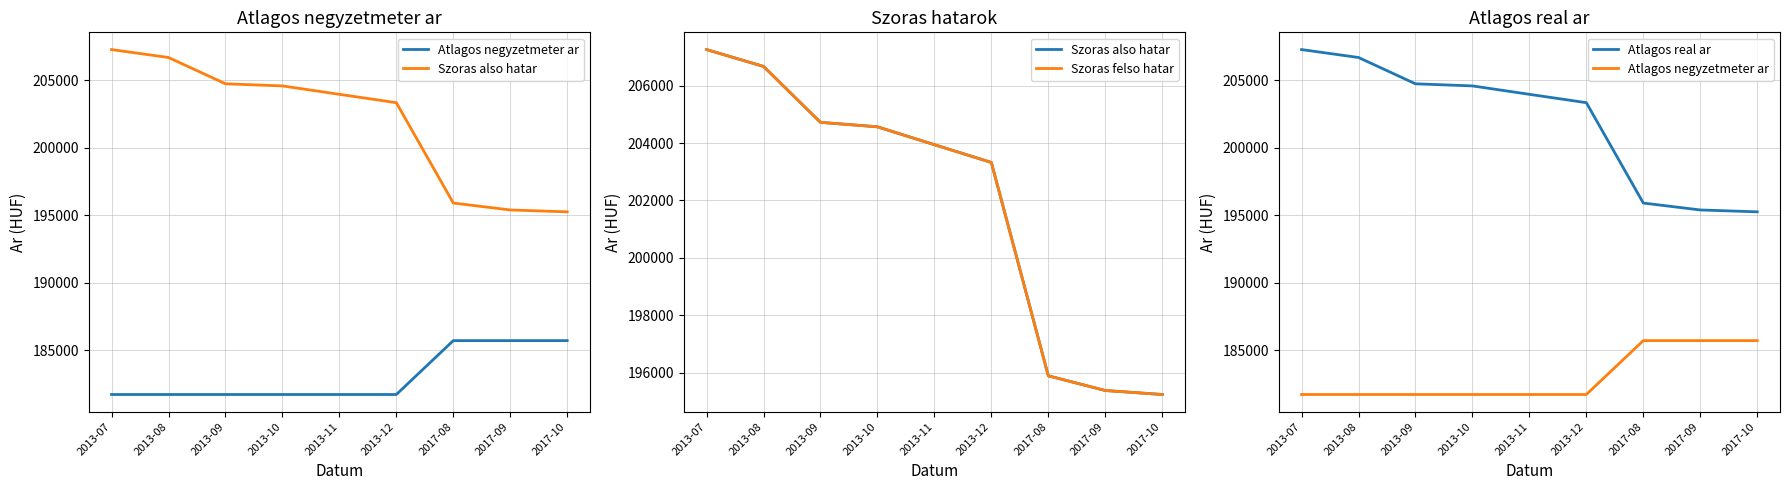

The value of Atlagos real ar at 2013-12 is 96576. True or false?

False